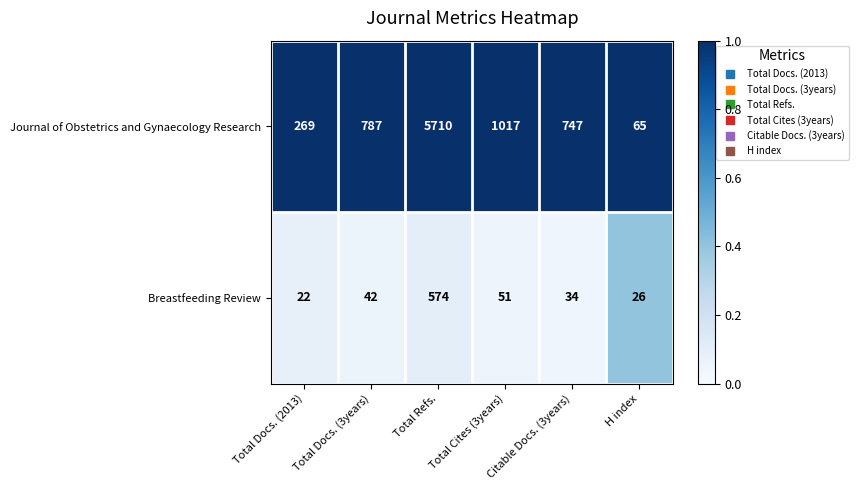

What value does the Journal of Obstetrics and Gynaecology Research series have at Total Cites (3years)?

1017